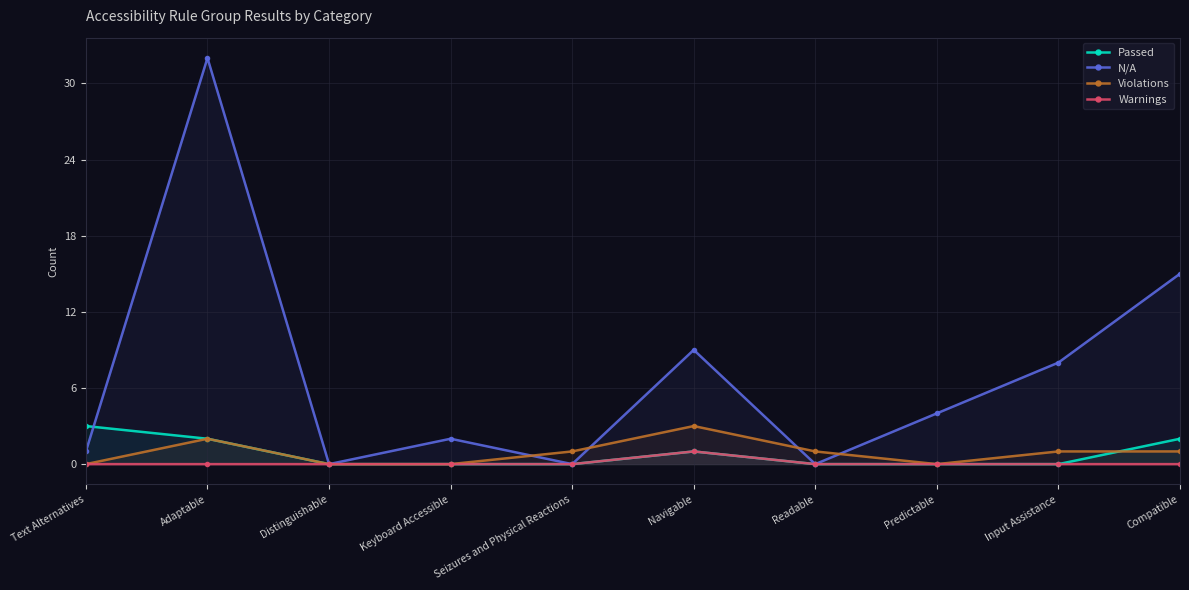

At which label is Violations closest to 1?

Seizures and Physical Reactions